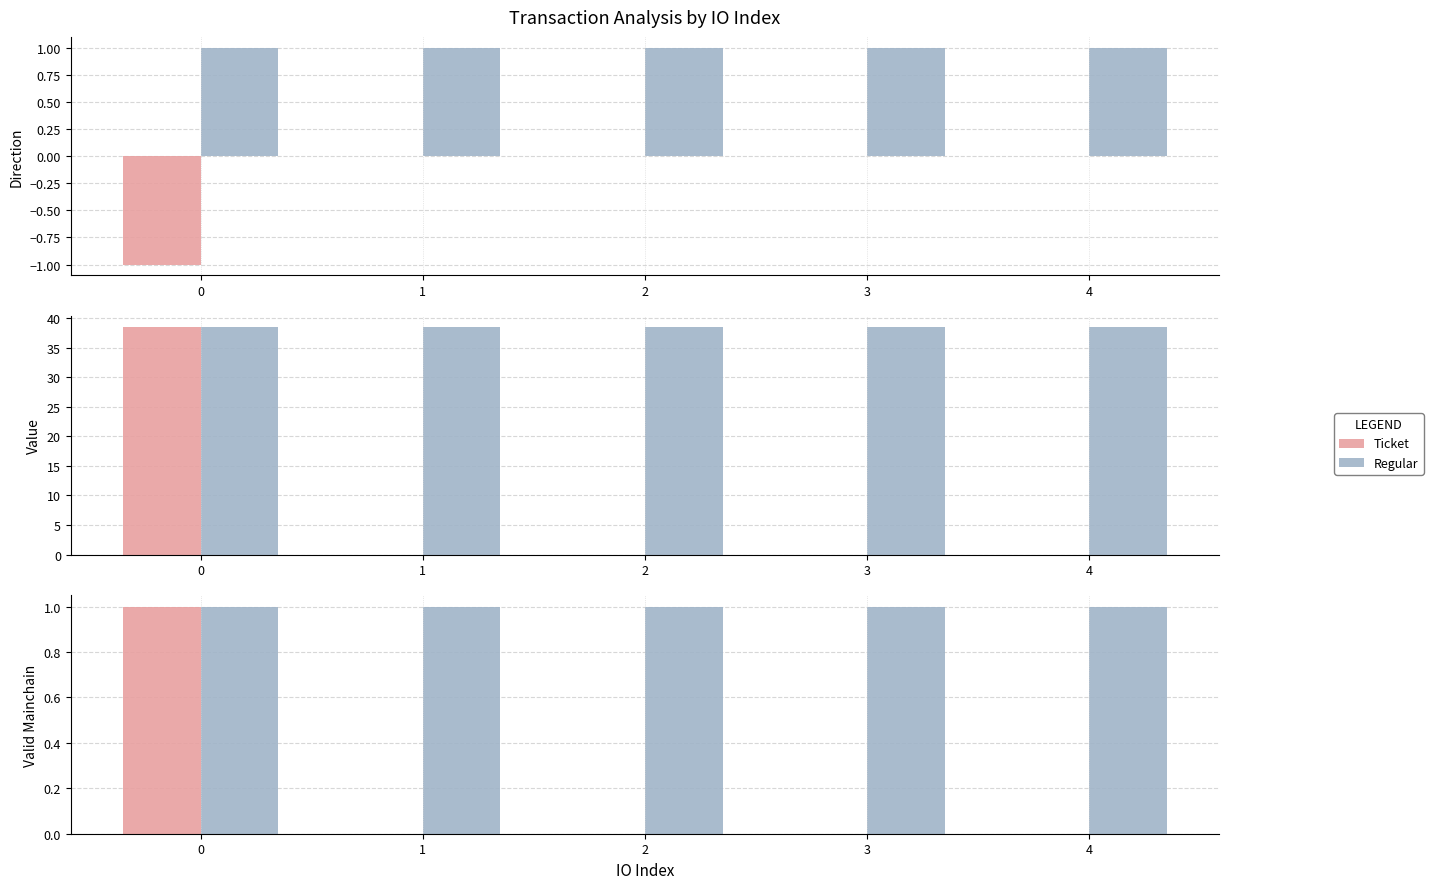

Rank the series by their average value, from highest to lowest.

Regular, Ticket